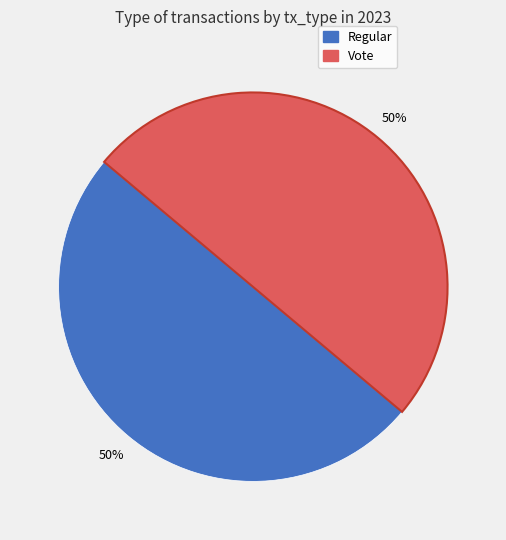

To the nearest percent, what is the average slice percentage?

50%